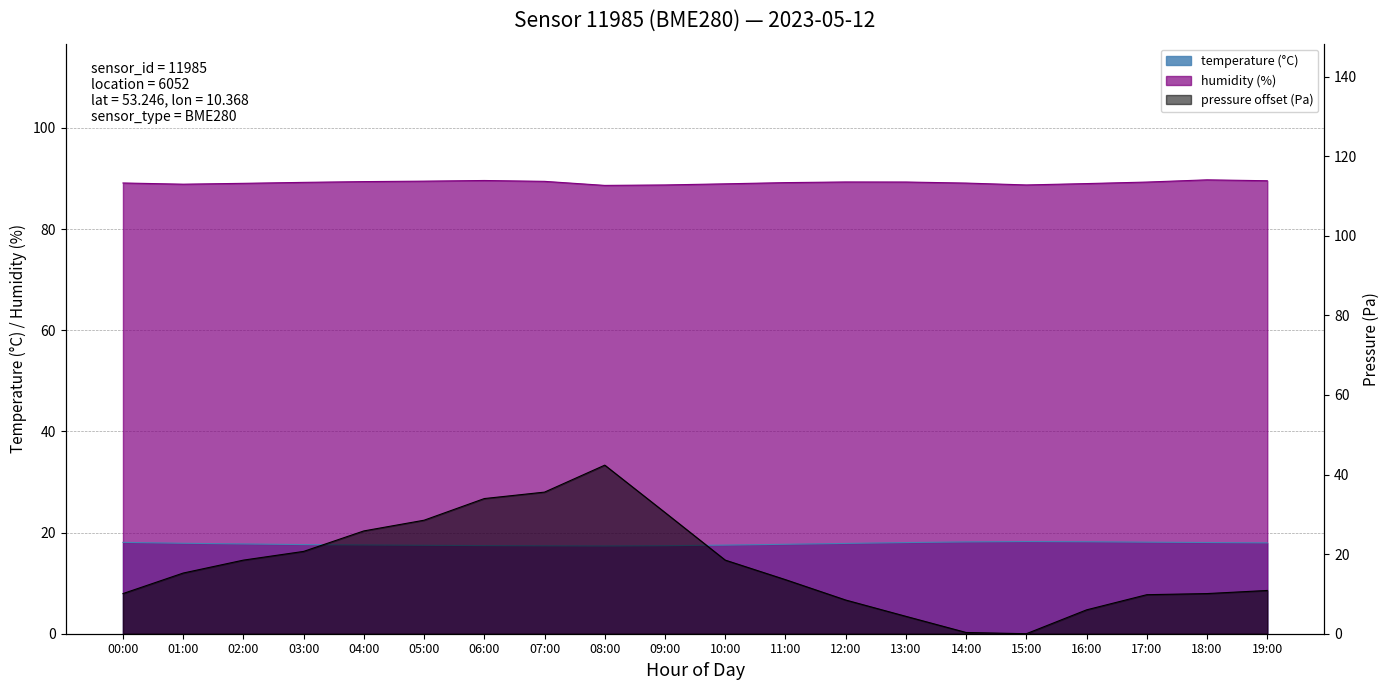

How many intersections are there between temperature and pressure_norm?

2